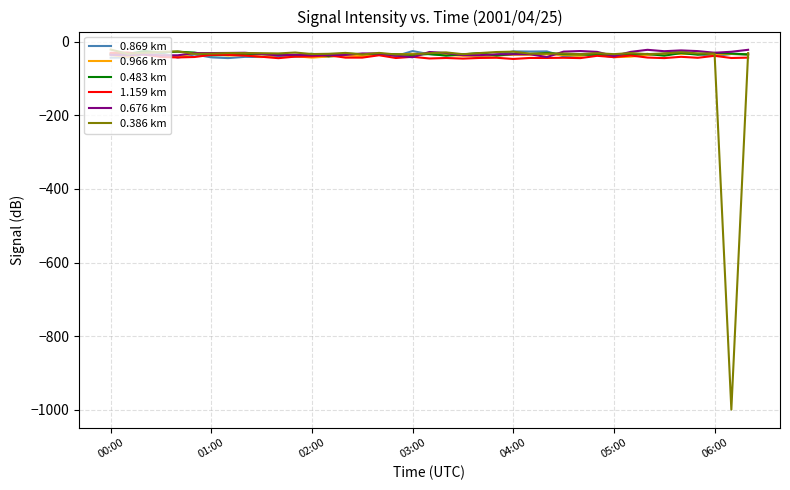

Which series has the widest spread of values?

0.386 km